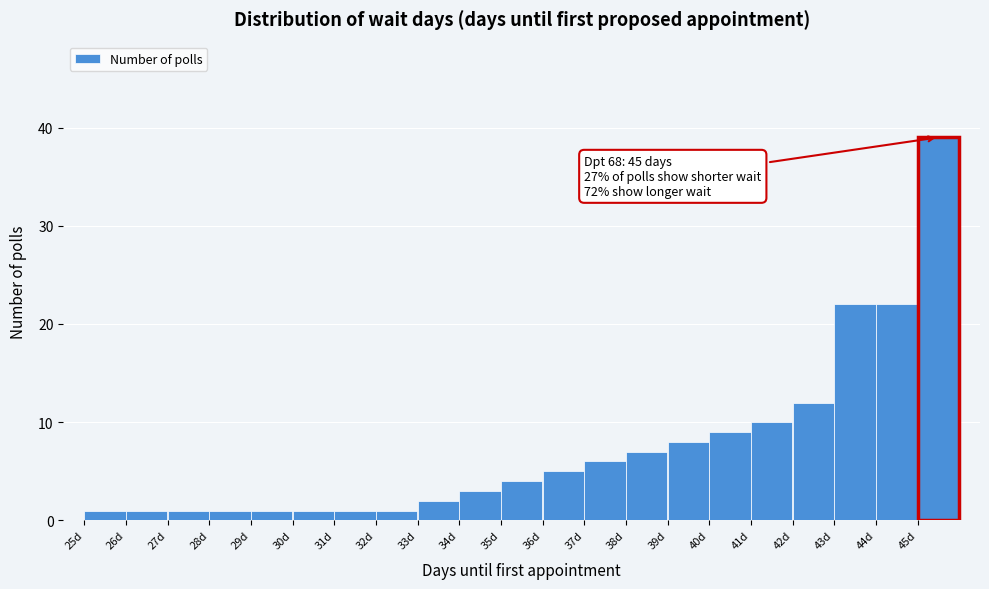

Which range on the x-axis has the tallest bar?

45 to 46